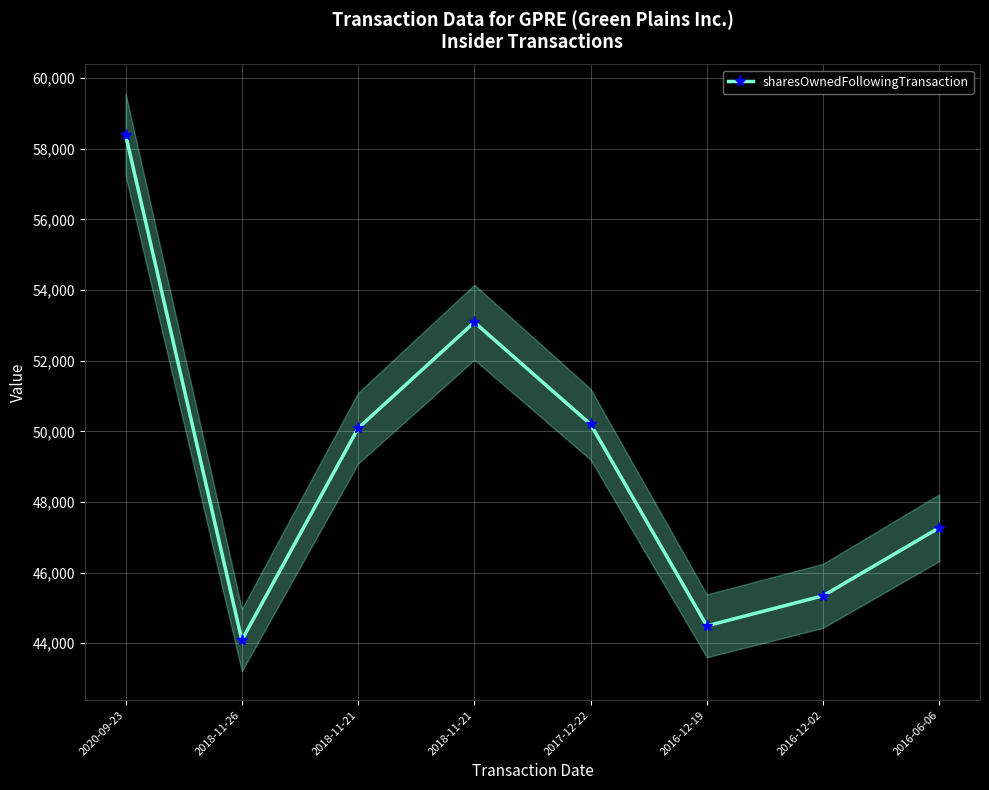

How many data points are above 50089?

3